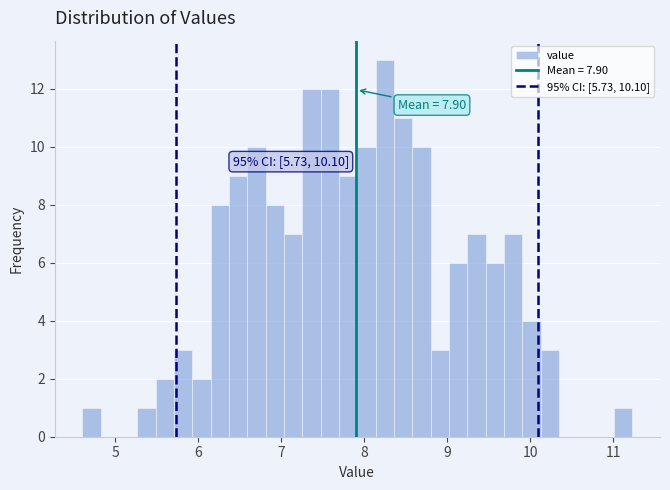

Around what value on the x-axis is the tallest bar? Give the approximate position of its centre, as read against the axis.

8.2